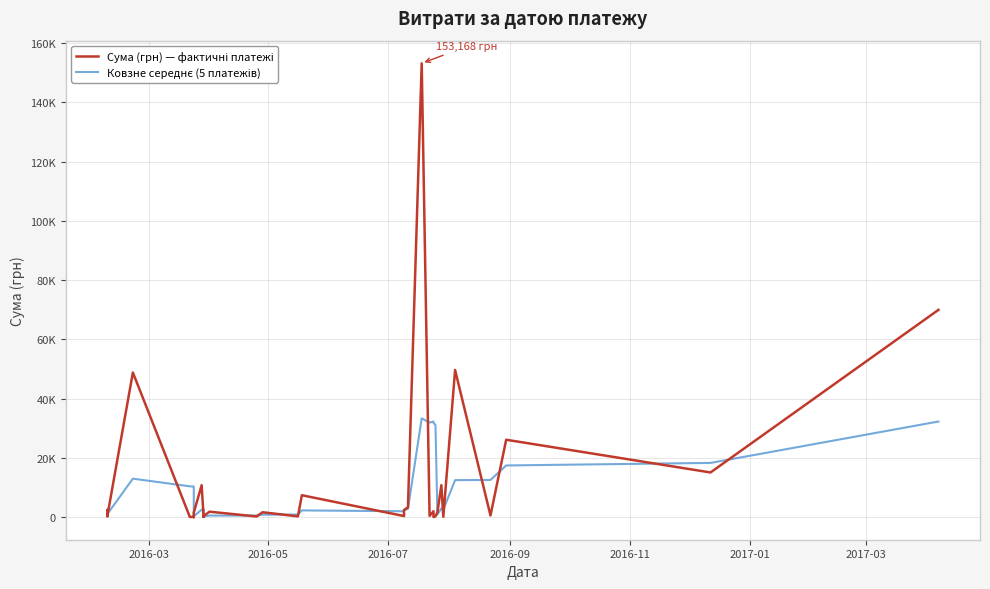

Does the chart have visible grid lines?

Yes